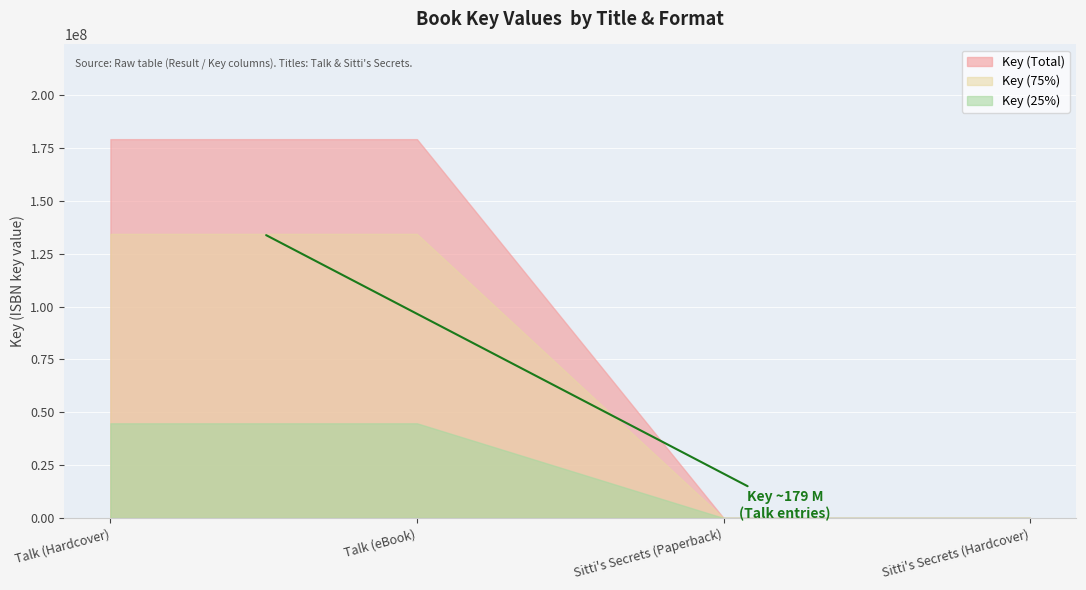

What is the difference between the maximum and minimum values?

179202614